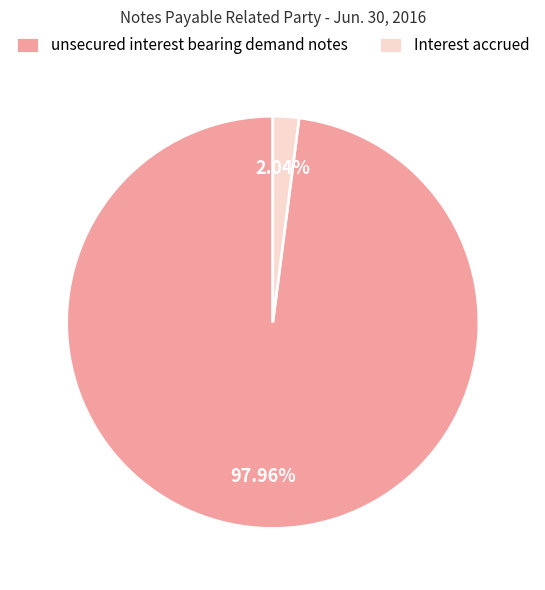

How many slices are in this pie chart?

2